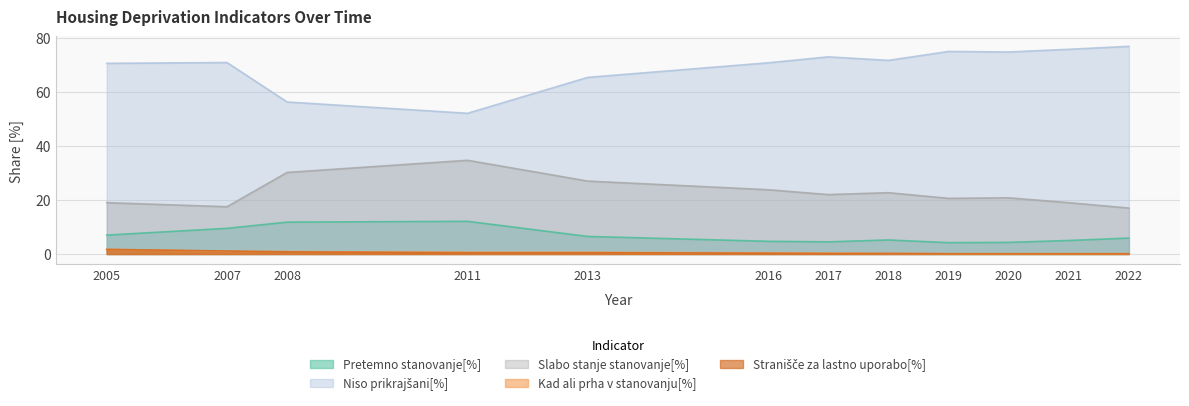

Which series changed the most between 2005 and 2013?

Slabo stanje stanovanje[%]